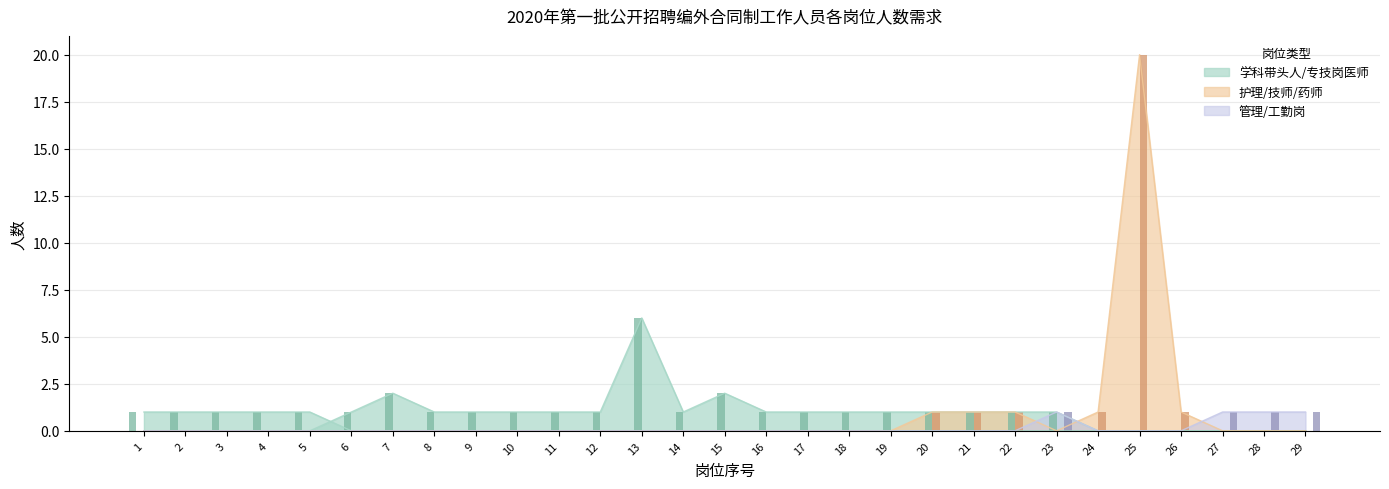

Which category has the lowest value across all series?

6